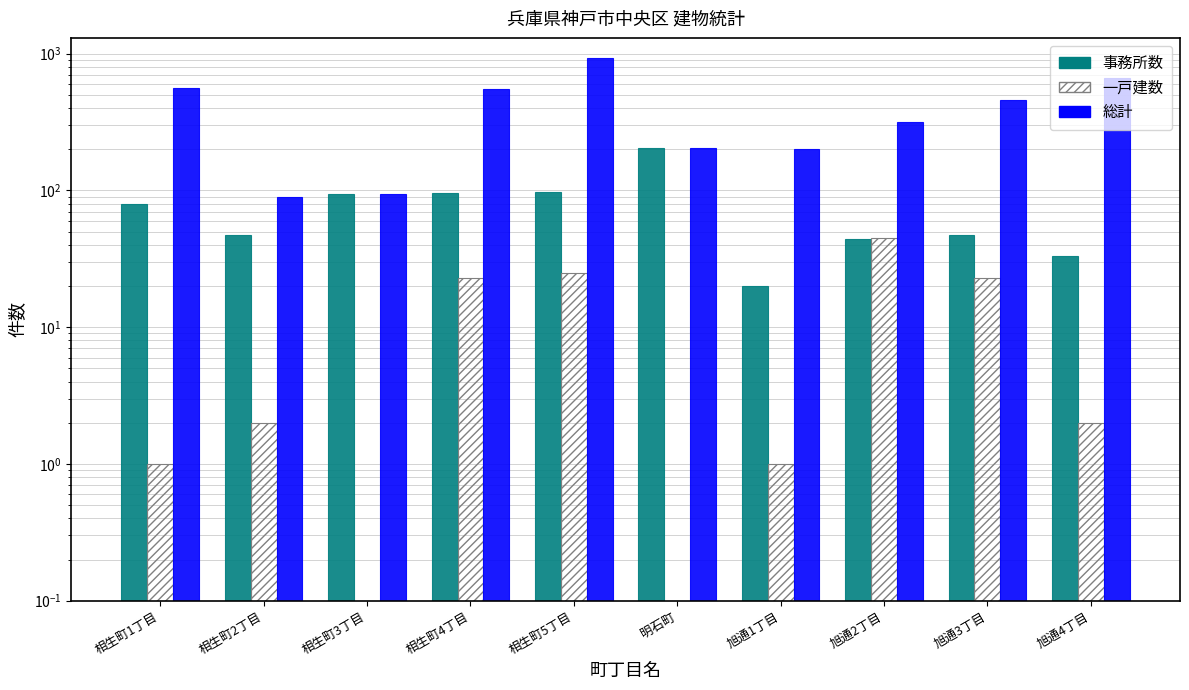

The 事務所数 series shows 13 at 旭通1丁目. True or false?

False